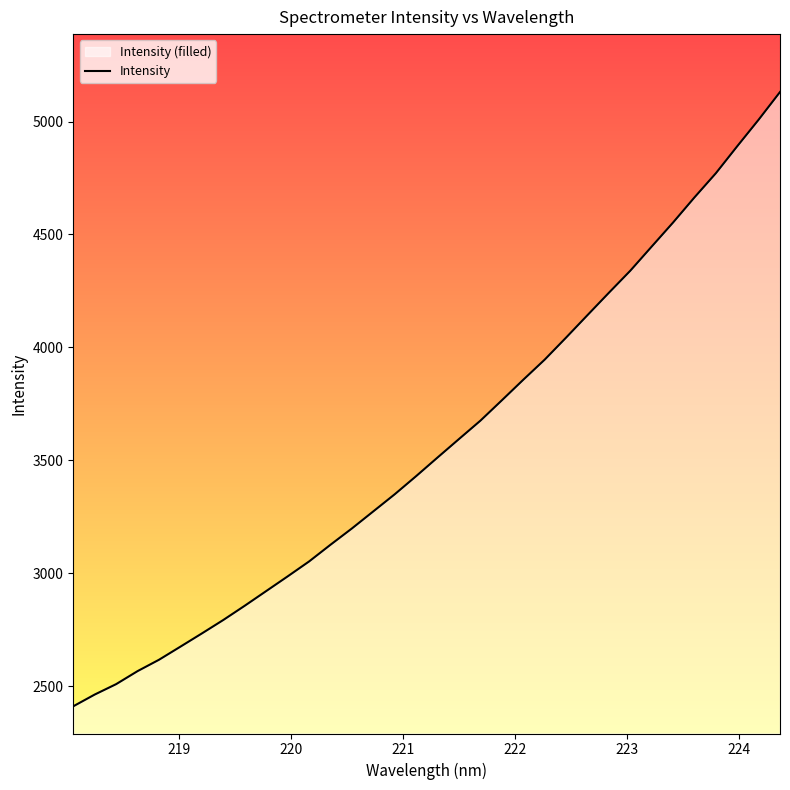

What is the average value?

3574.5